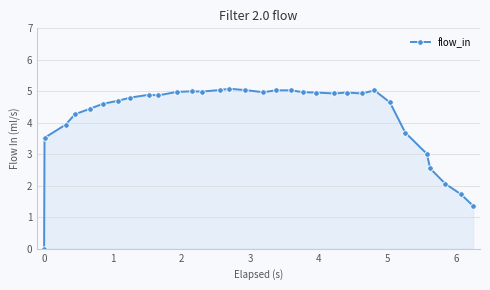

What is the value of the 4th point from the left?

4.3